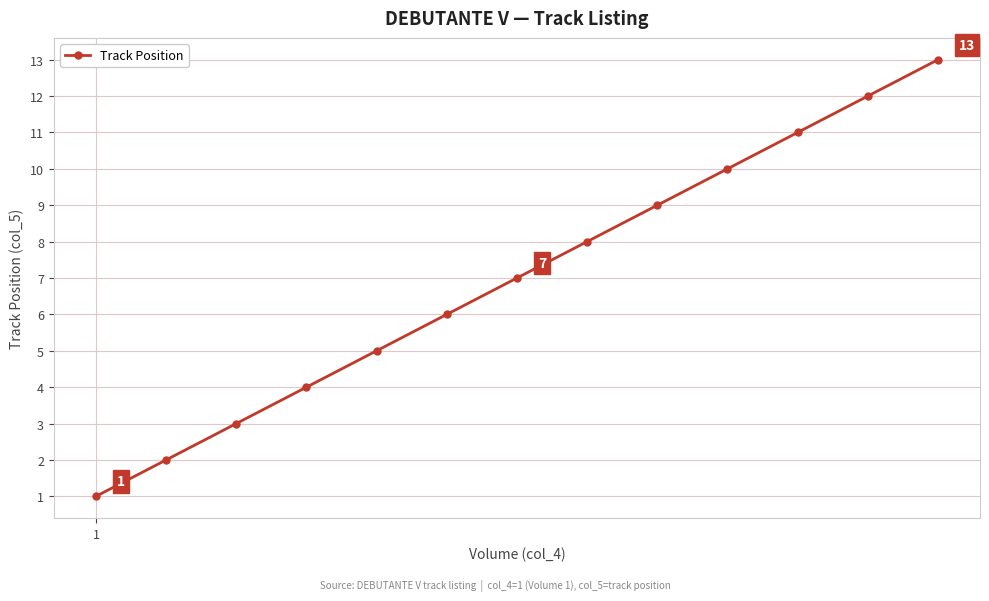

What is the sum of all values?

91